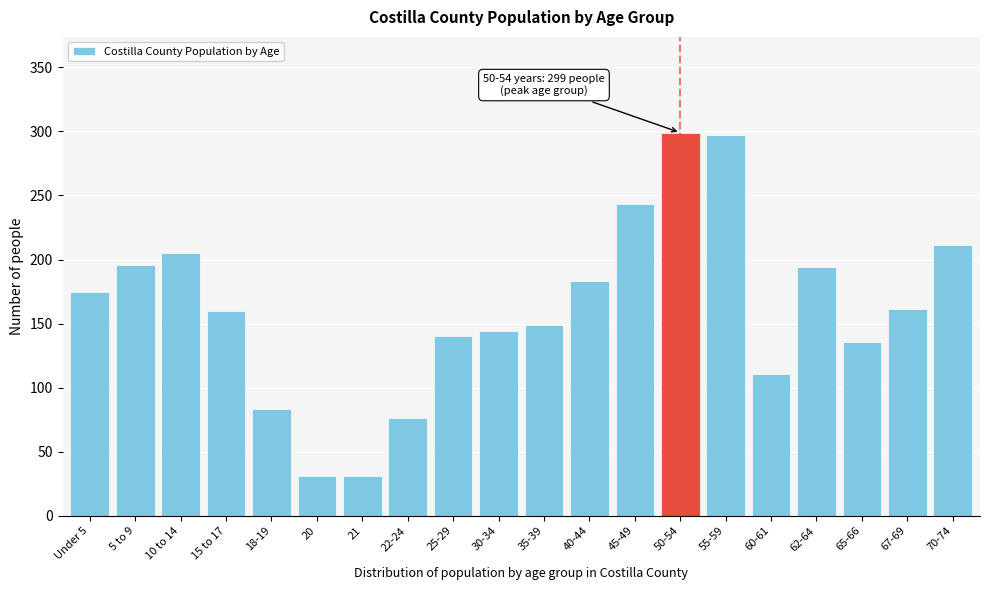

What is the minimum value shown in the chart?

31